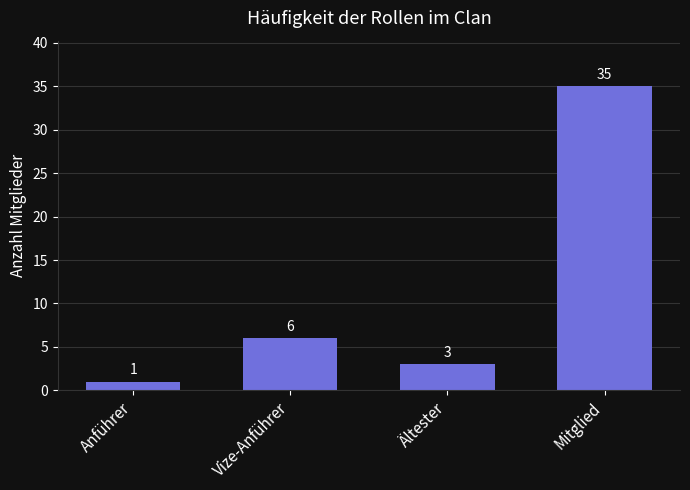

Where is the data nearest to the value 18?

Vize-Anführer